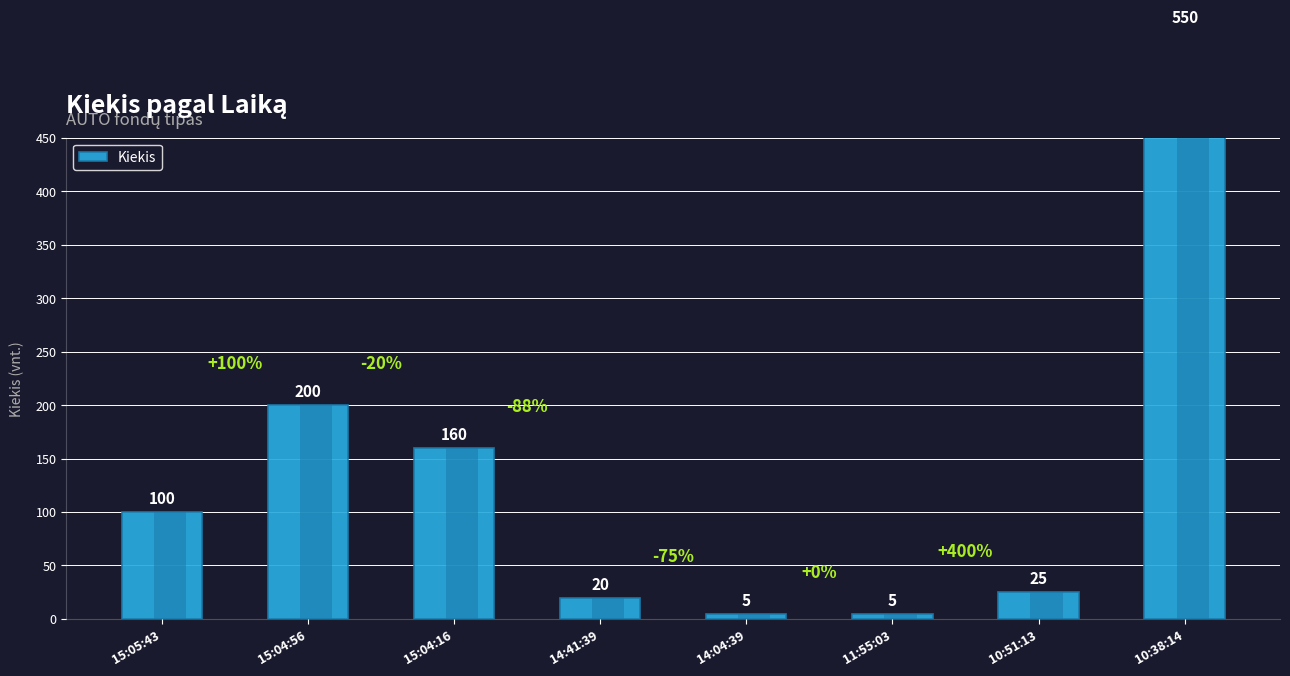

At which label does the data first exceed 100?

15:04:56